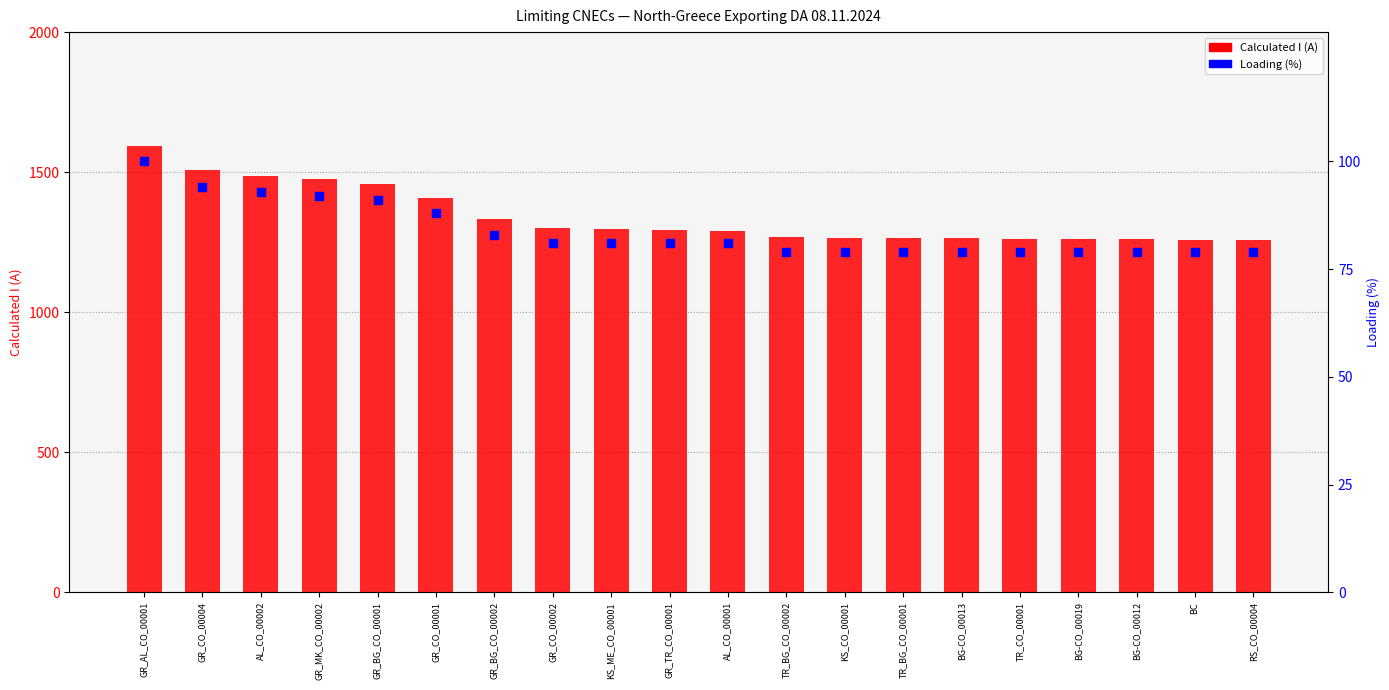

Which series has the widest spread of Y values?

Calculated I (A)